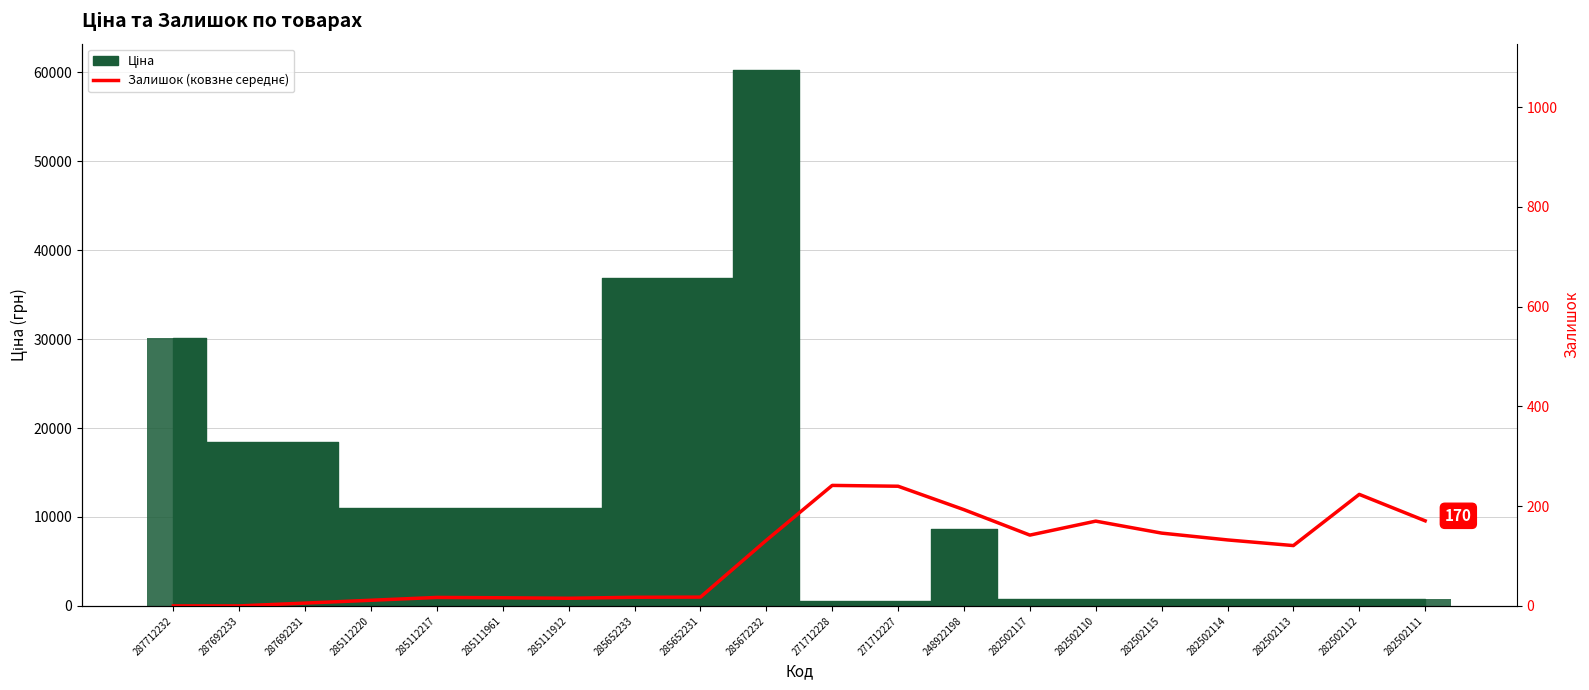

What is the sum of all values?

2012.7